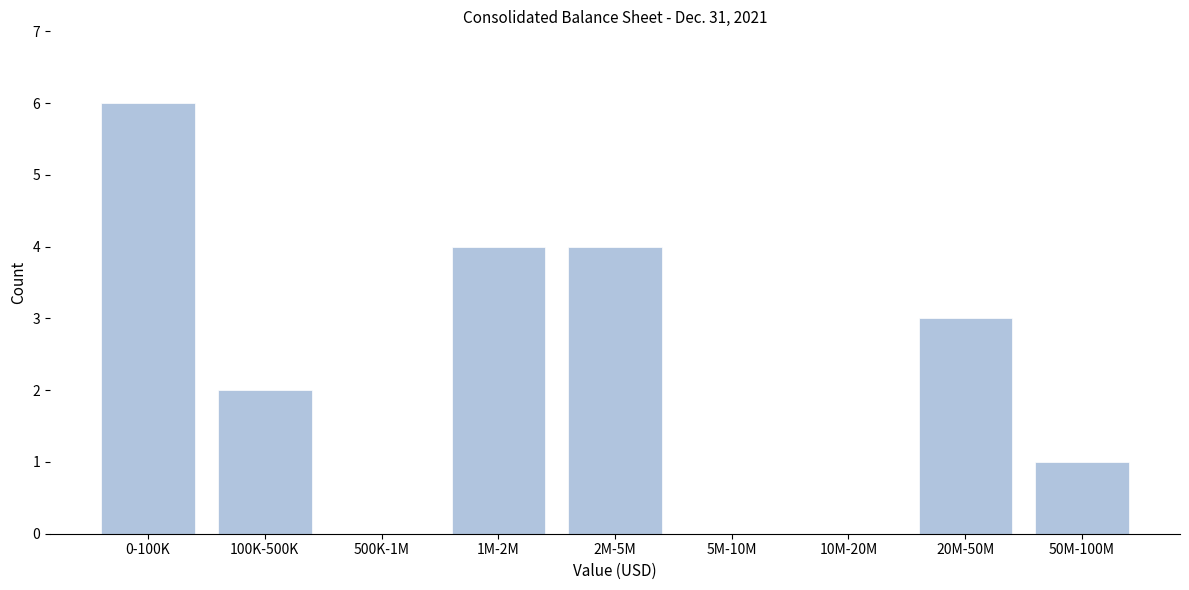

Reading left to right, list all the values displayed in this chart.

0-100K=6	100K-500K=2	500K-1M=0	1M-2M=4	2M-5M=4	5M-10M=0	10M-20M=0	20M-50M=3	50M-100M=1